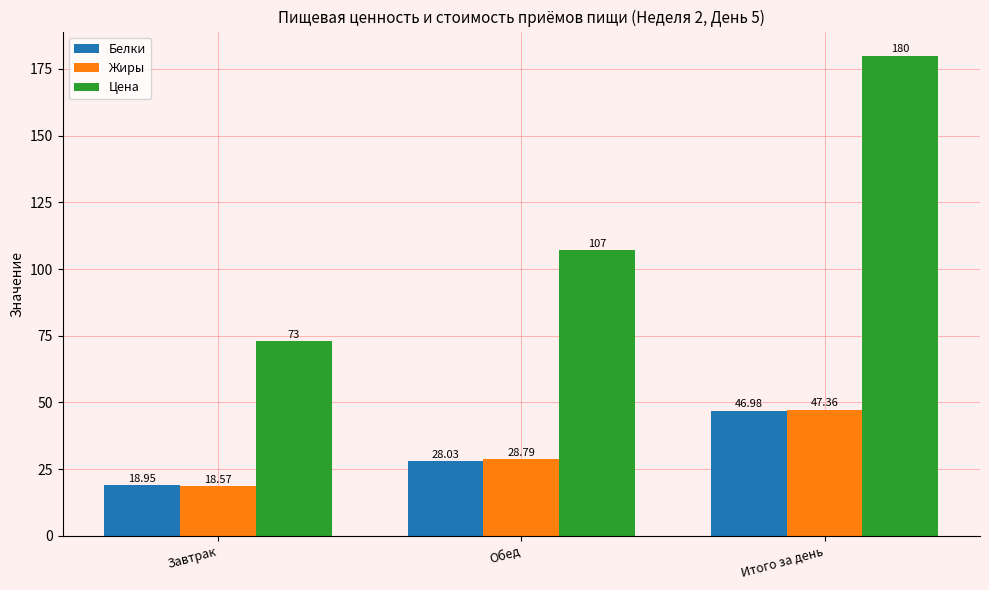

Which series has the widest spread of values?

Цена